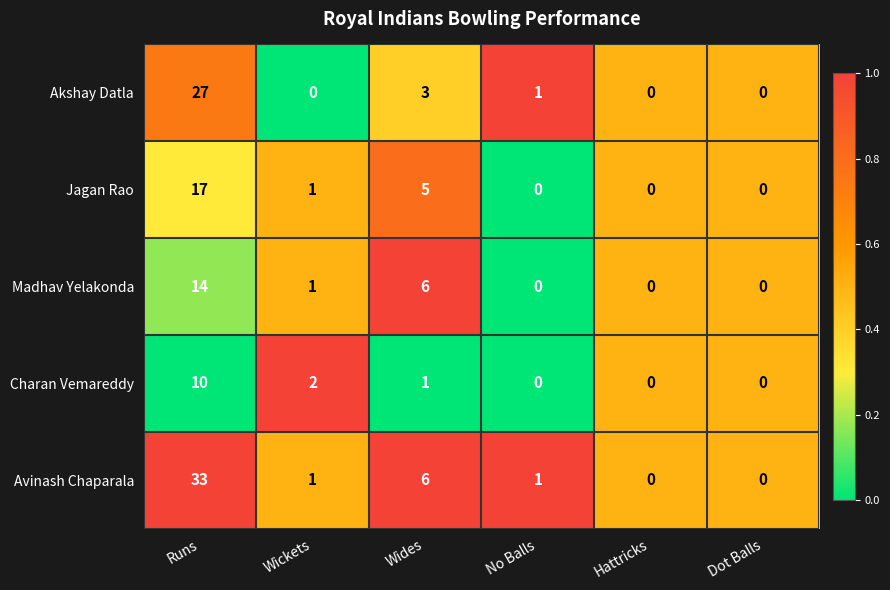

True or false: Charan Vemareddy has a value of 0 at Hattricks.

True